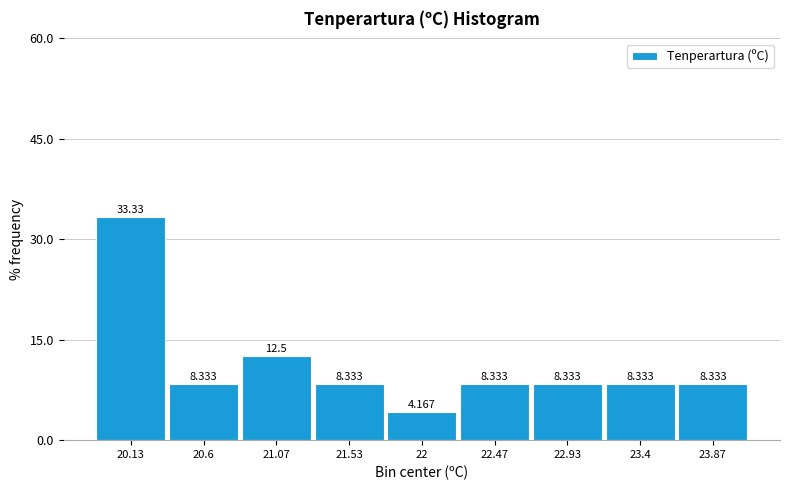

How tall is the bar that spans 22.70 to 23.15 on the x-axis? The bar edges are not printed on the chart, so give them approximately, as read against the axis.

8.333